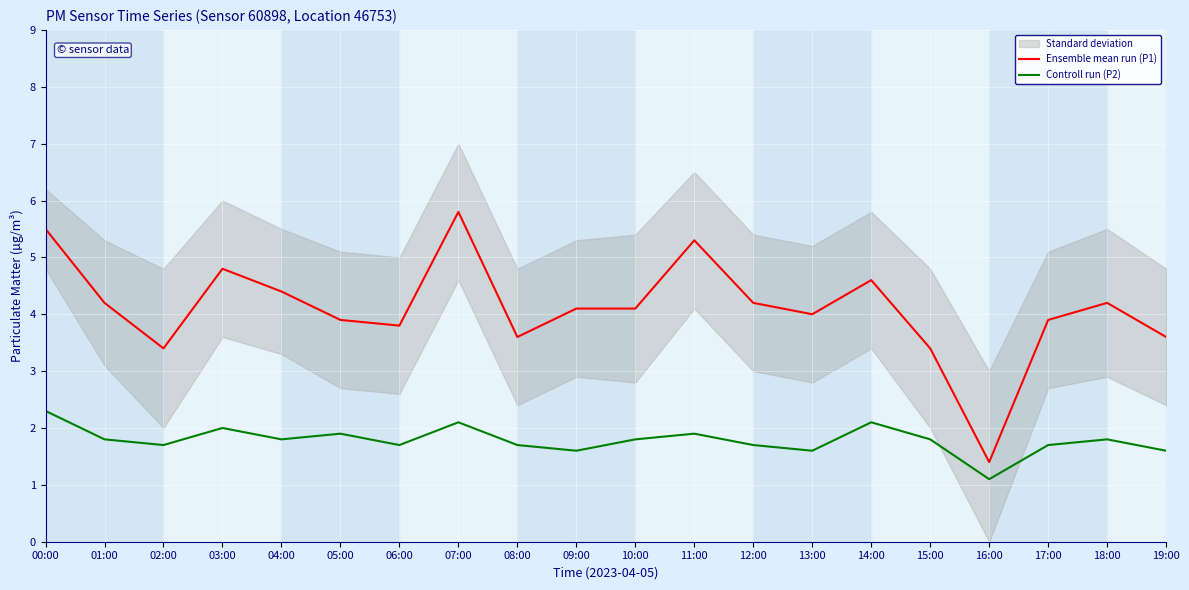

Count the number of categories in the chart.

20